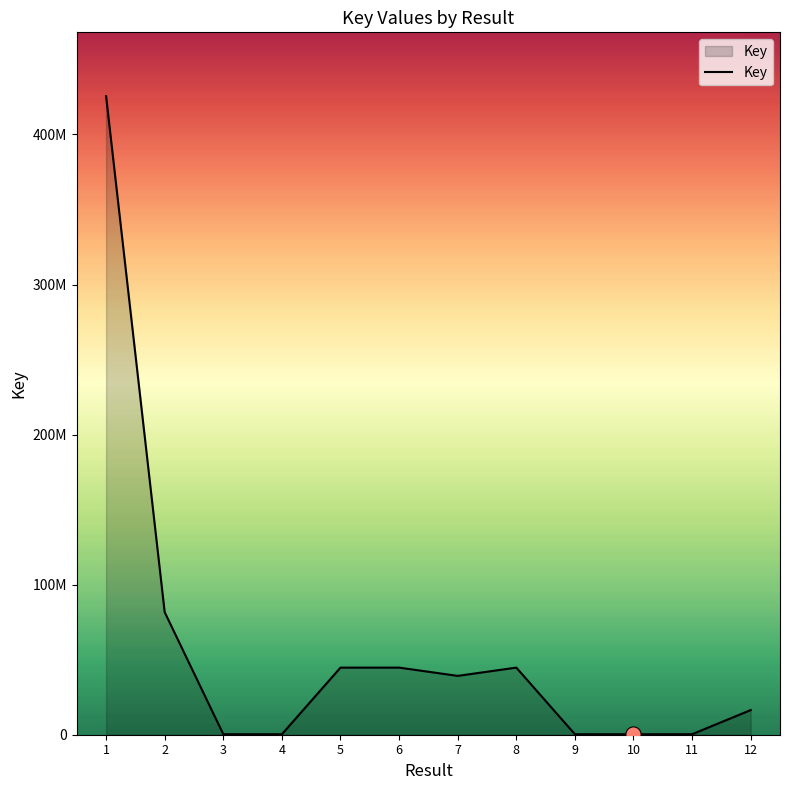

Which has a higher value, 1 or 6?

1